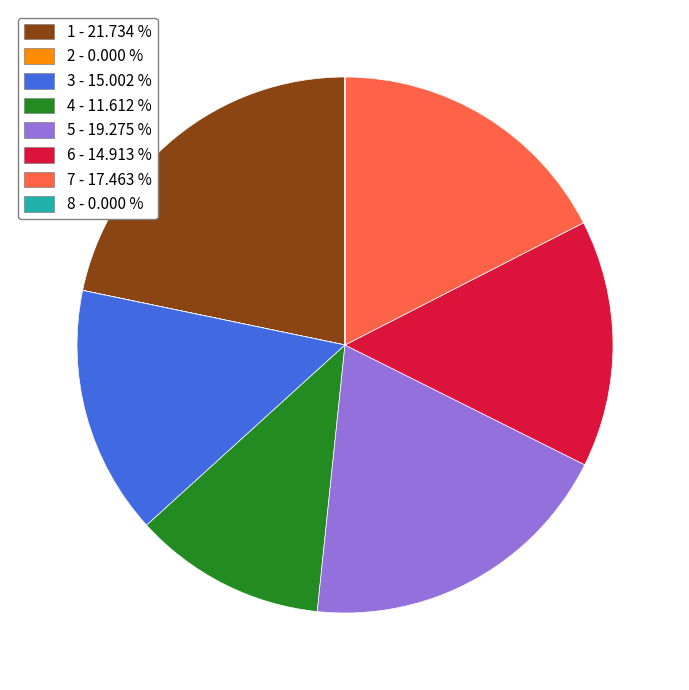

Does 6 - 14.913 % represent more than half of the total?

No